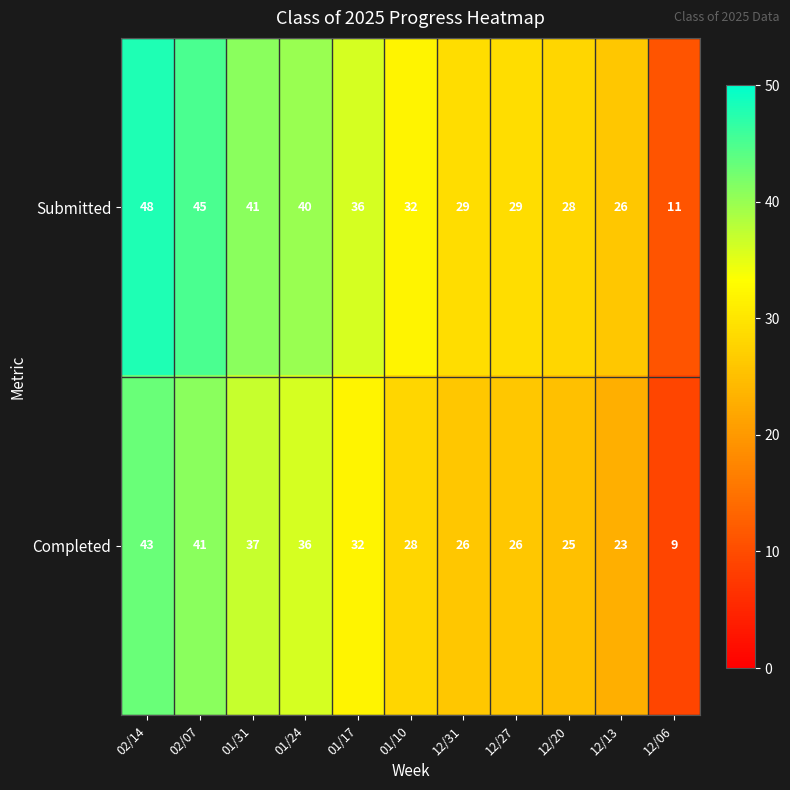

Rank the series by their average value, from highest to lowest.

Submitted, Completed